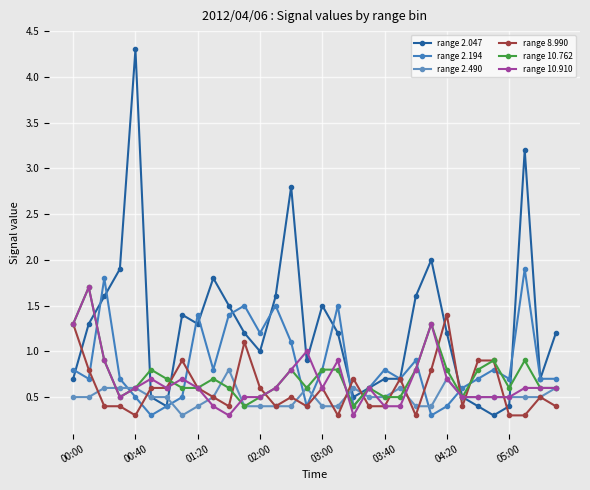

How many data points does each series have?

32